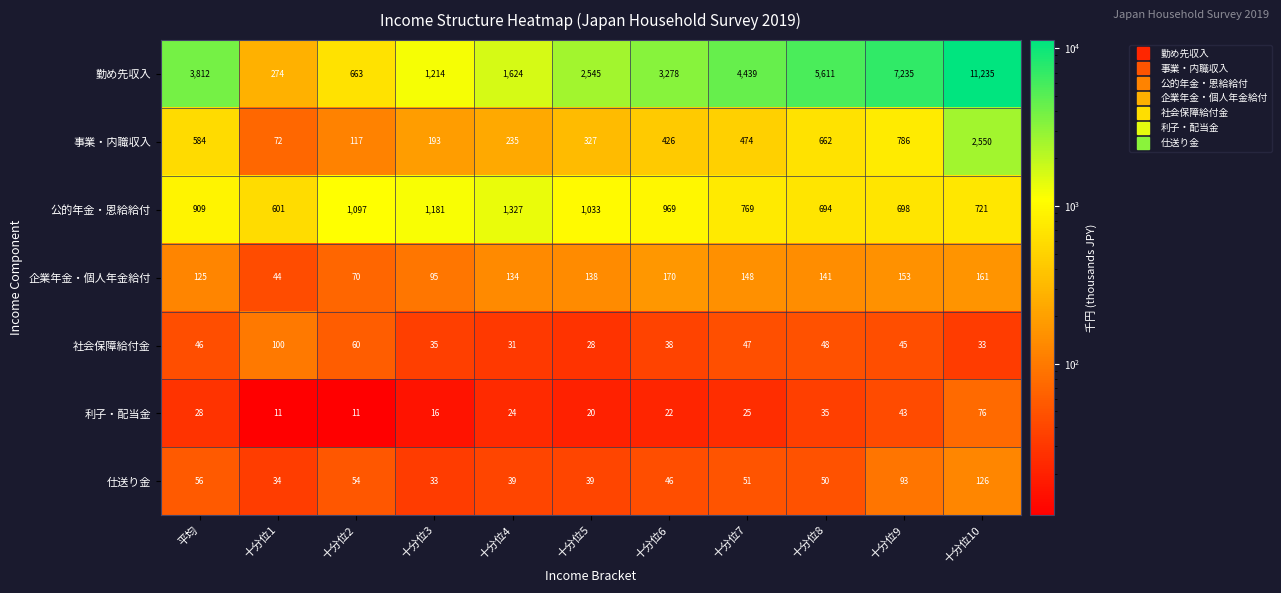

How many values in the 公的年金・恩給給付 series are below 909?

5